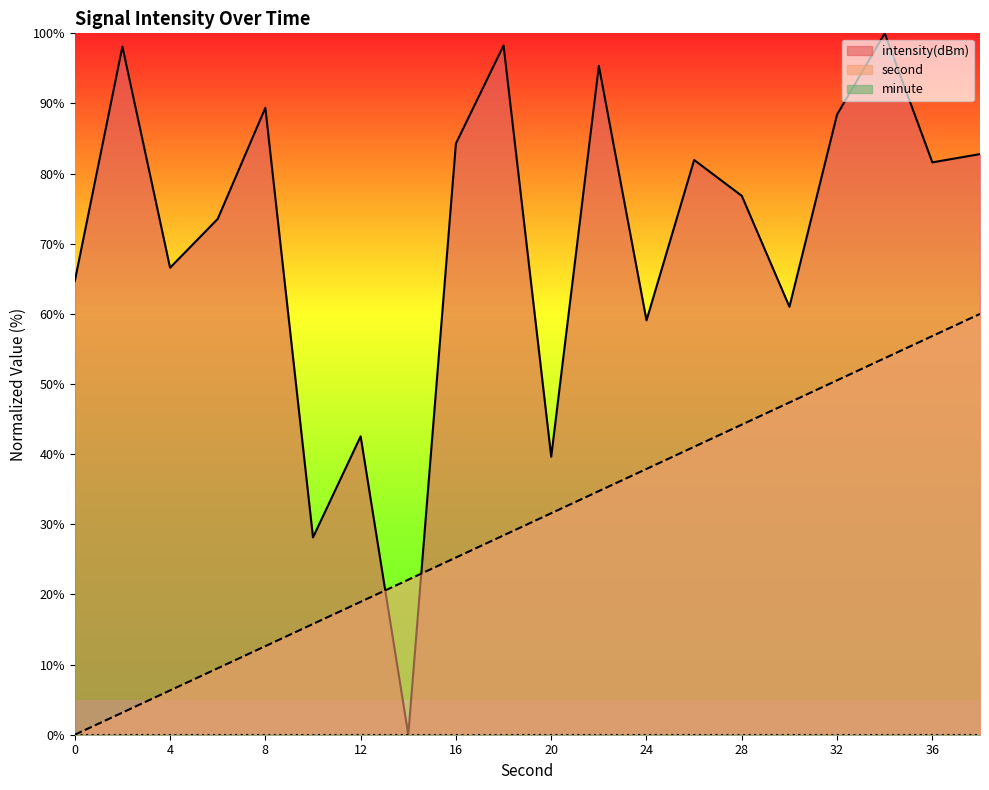

What is the sum of all intensity values?

1412.2